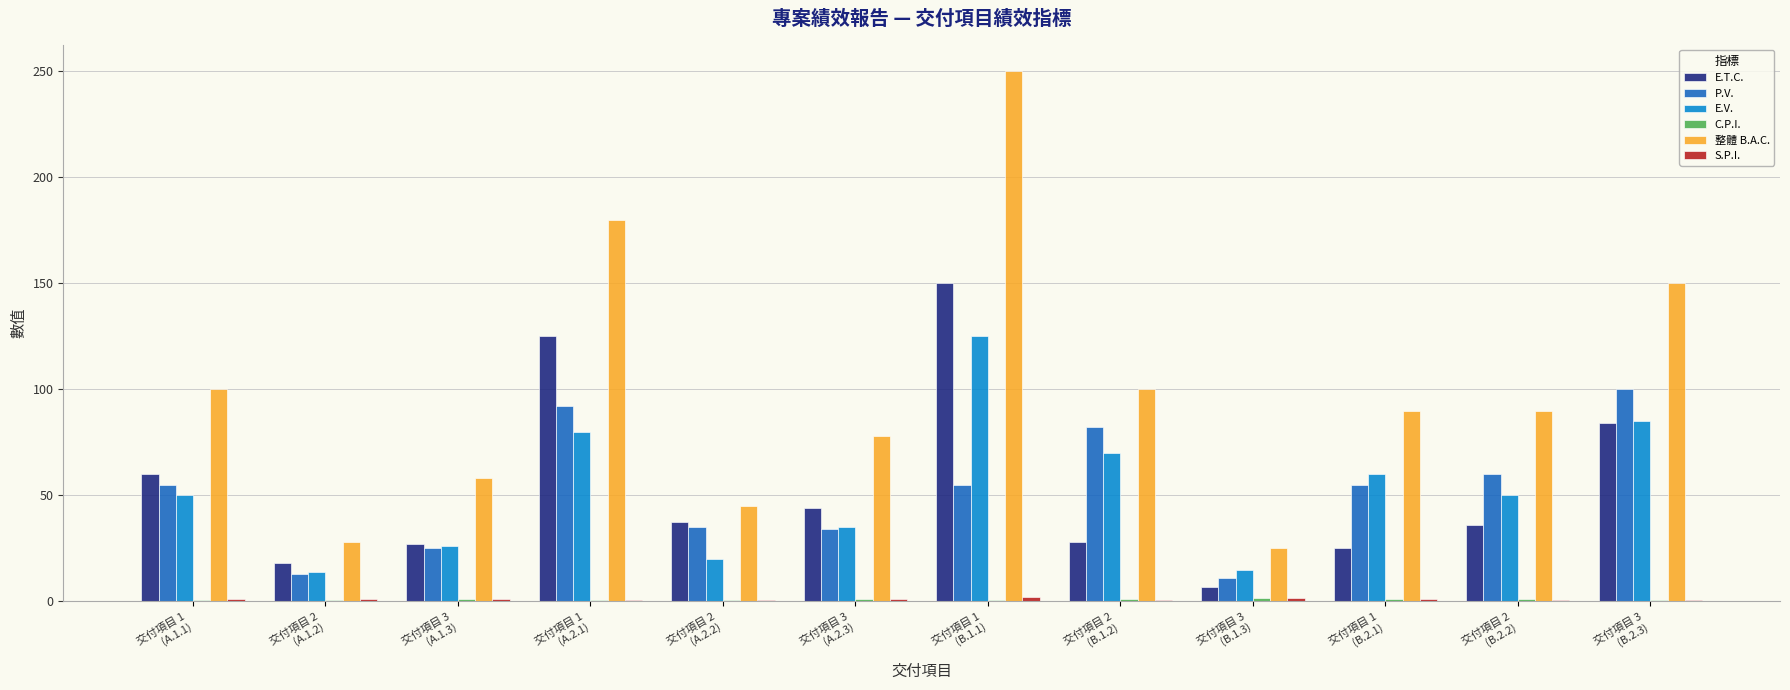

Between 交付項目 2
(B.1.2) and 交付項目 3
(B.1.3), which series saw the biggest shift?

整體 B.A.C.